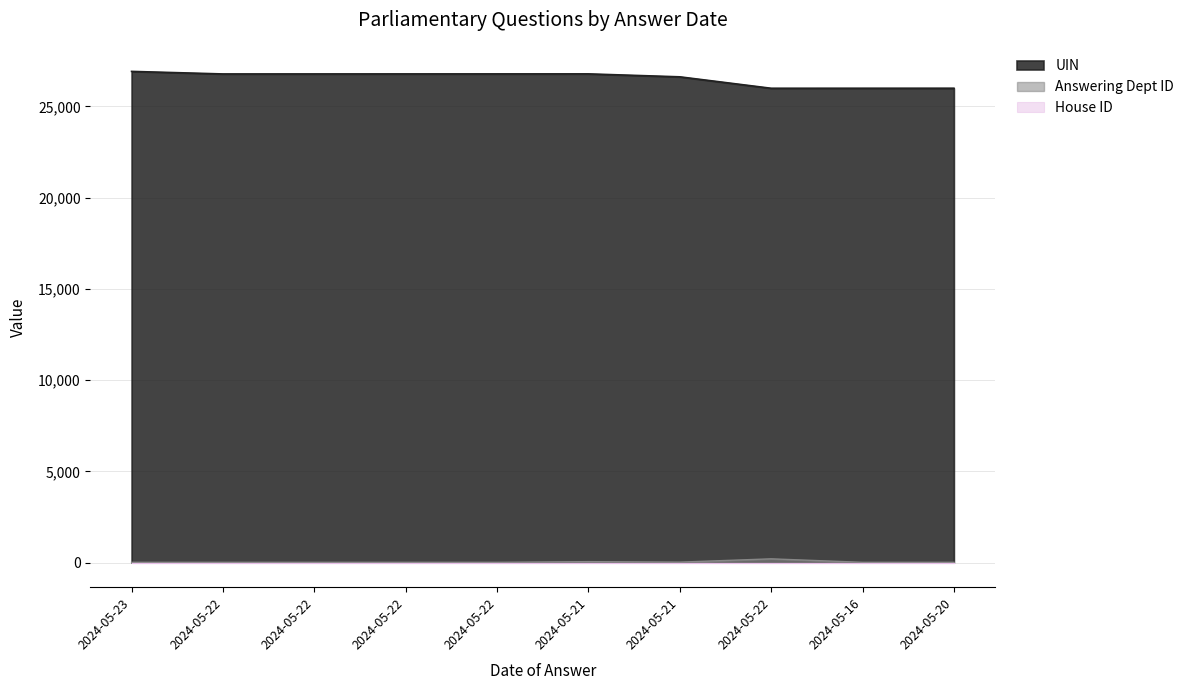

What value does the Answering Dept ID series have at 2024-05-22, to the nearest 10?

20